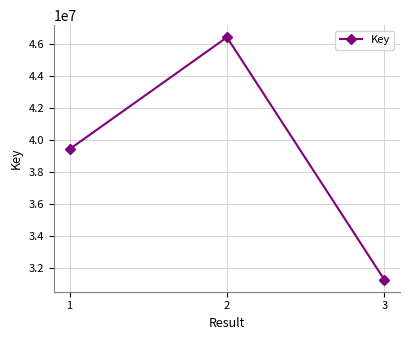

What is the change in value from 2 to 3?

-15102796